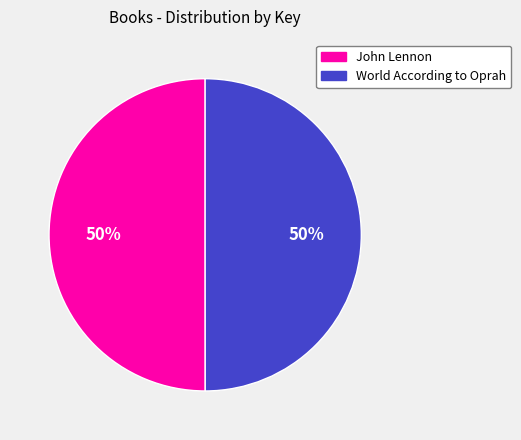

True or false: John Lennon accounts for 38% of the total.

False